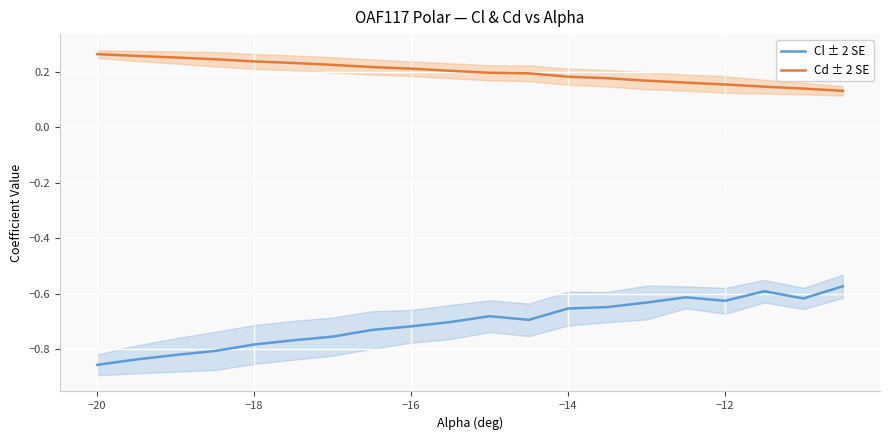

True or false: Cd ± 2 SE and Cl ± 2 SE cross at least once.

False